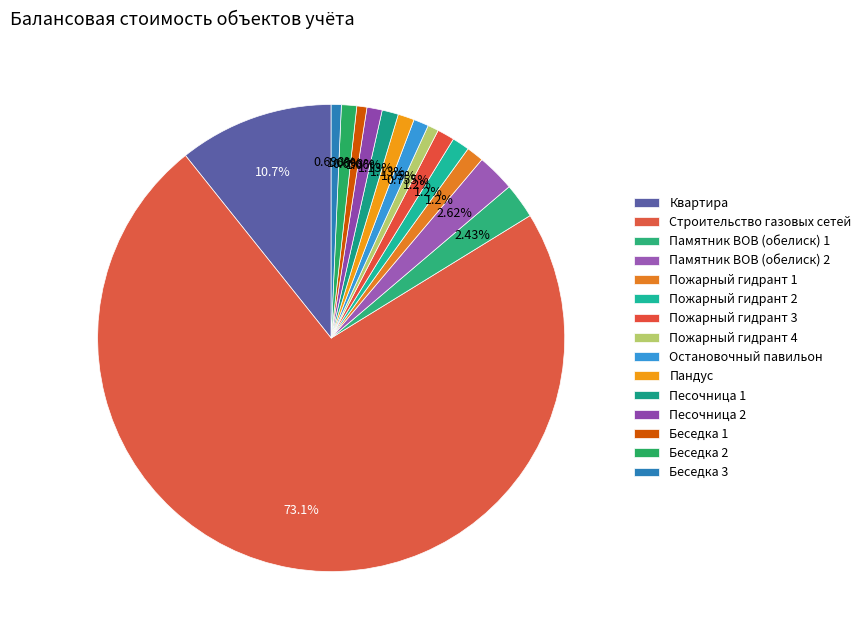

To the nearest percent, what percentage of the pie is Пожарный гидрант 1?

1%